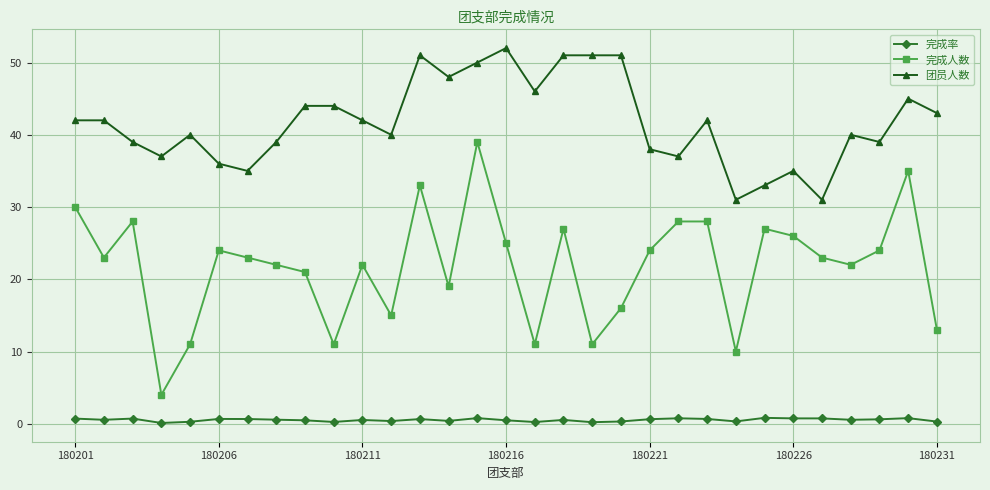

Which series has the largest total across all categories?

团员人数